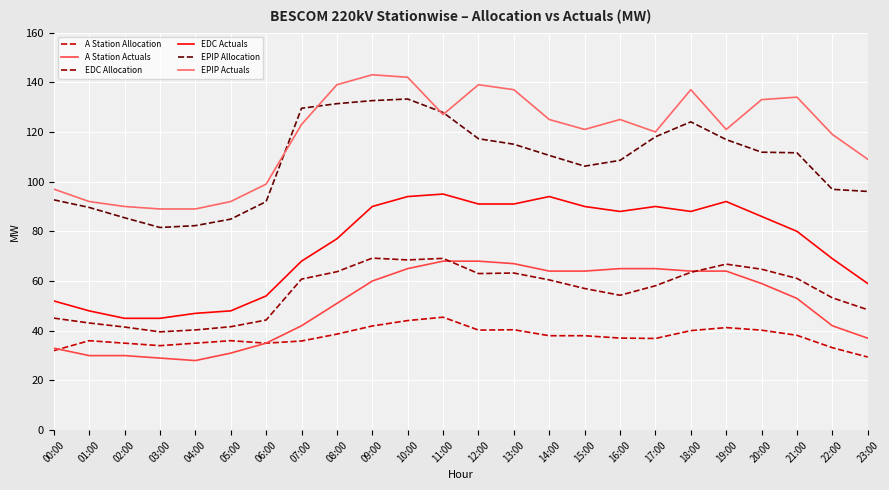

What are all the series names shown in the legend?

A Station Allocation, A Station Actuals, EDC Allocation, EDC Actuals, EPIP Allocation, EPIP Actuals